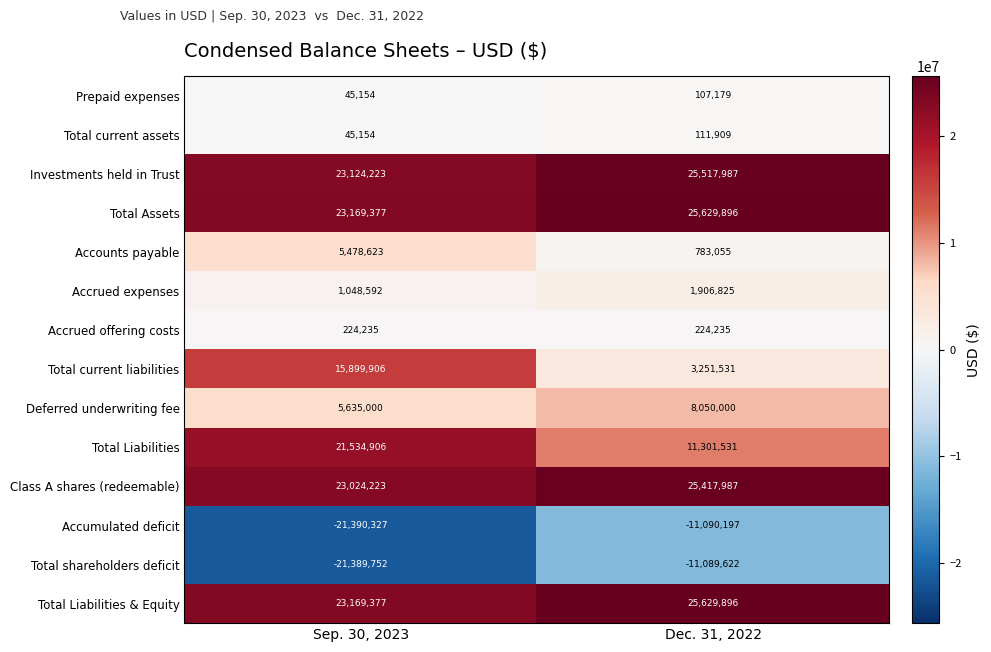

Reading left to right, what are all the values shown in this chart?

Prepaid expenses: 45154	107179
Total current assets: 45154	111909
Investments held in Trust: 23124223	25517987
Total Assets: 23169377	25629896
Accounts payable: 5478623	783055
Accrued expenses: 1048592	1906825
Accrued offering costs: 224235	224235
Total current liabilities: 15899906	3251531
Deferred underwriting fee: 5635000	8050000
Total Liabilities: 21534906	11301531
Class A shares (redeemable): 23024223	25417987
Accumulated deficit: -21390327	-11090197
Total shareholders deficit: -21389752	-11089622
Total Liabilities & Equity: 23169377	25629896